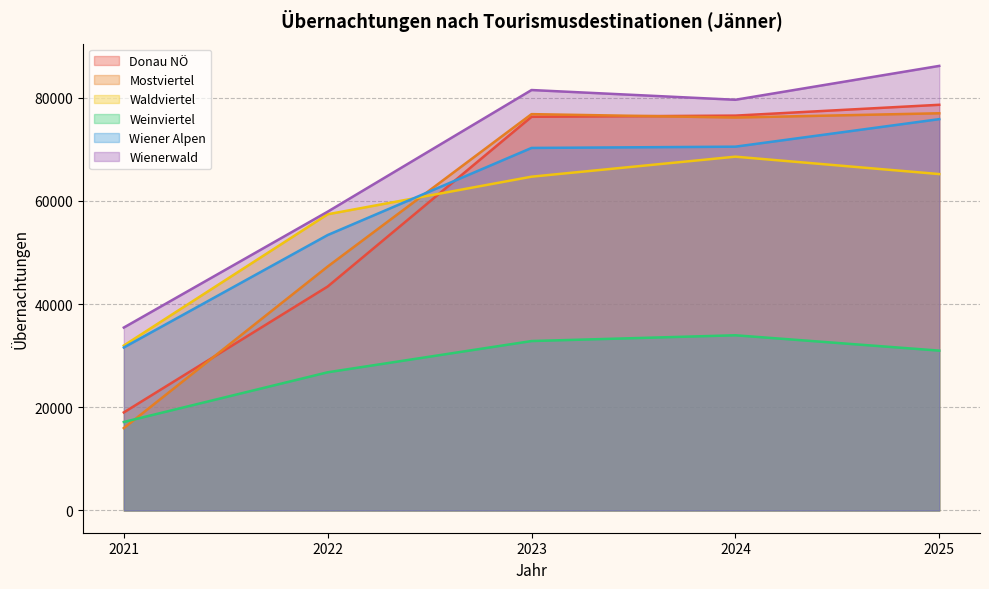

Does the chart display data point markers on the line(s)?

No